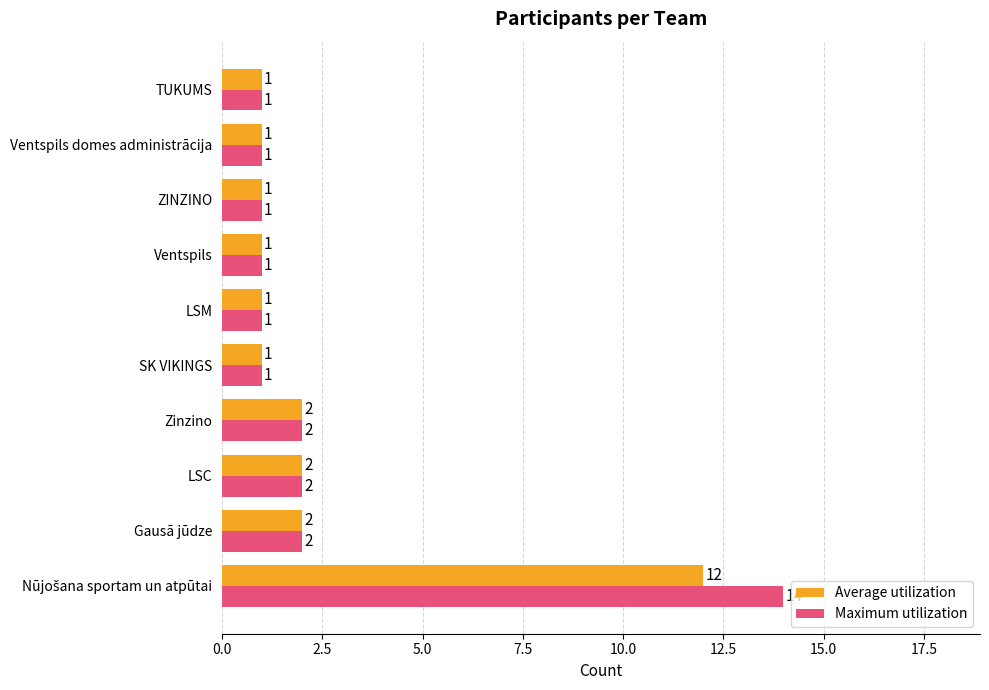

What is the difference between the maximum and minimum values in the Average utilization series?

11